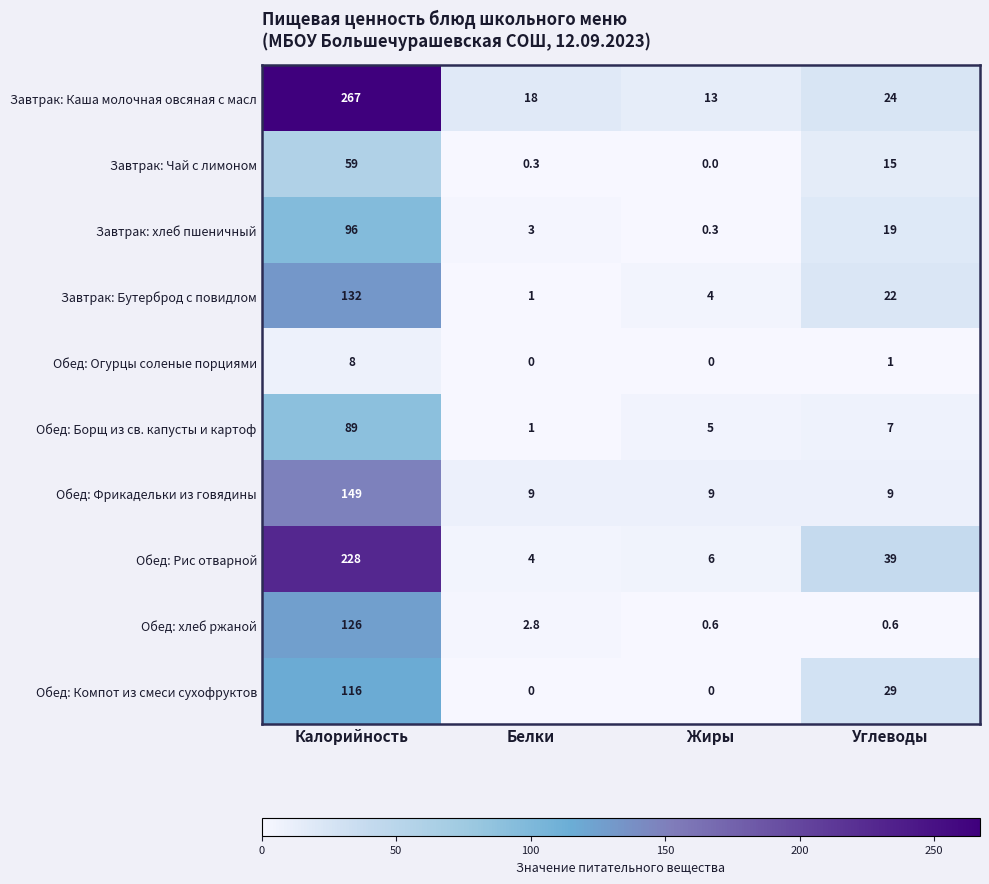

Is the value of Завтрак: хлеб пшеничный at Белки greater than the value of Обед: Огурцы соленые порциями at Углеводы?

Yes